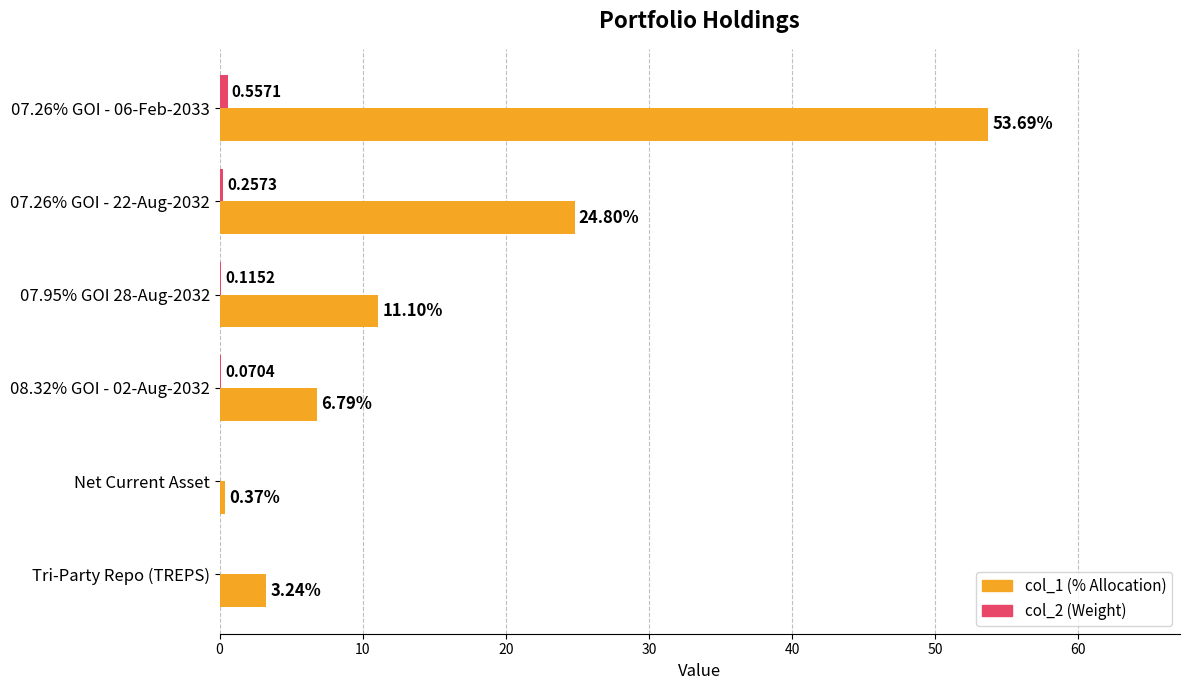

What is the total value across all series at 07.95% GOI 28-Aug-2032?

11.2